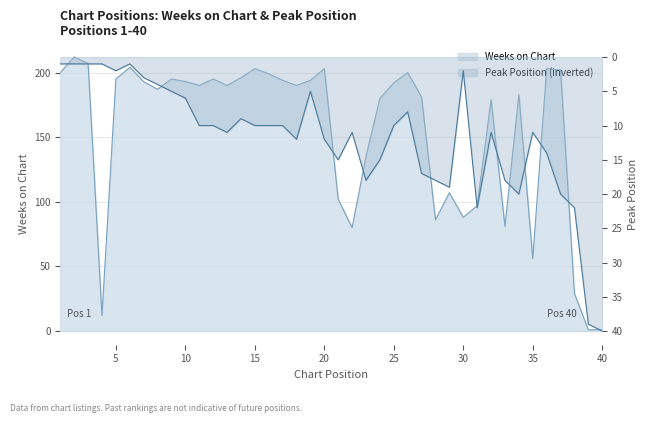

Which has a higher value, 3 or 20?

3